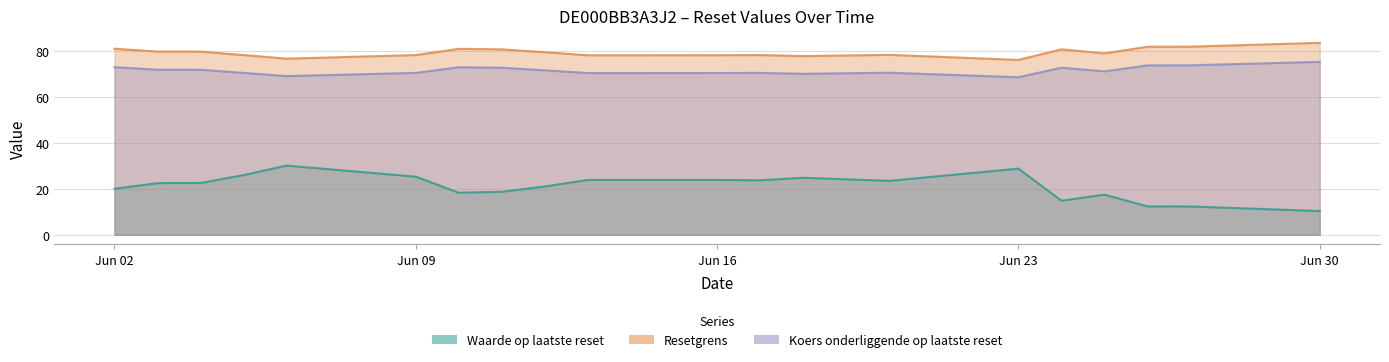

In Waarde op laatste reset, how many points are higher than both neighbors (excluding endpoints)?

4